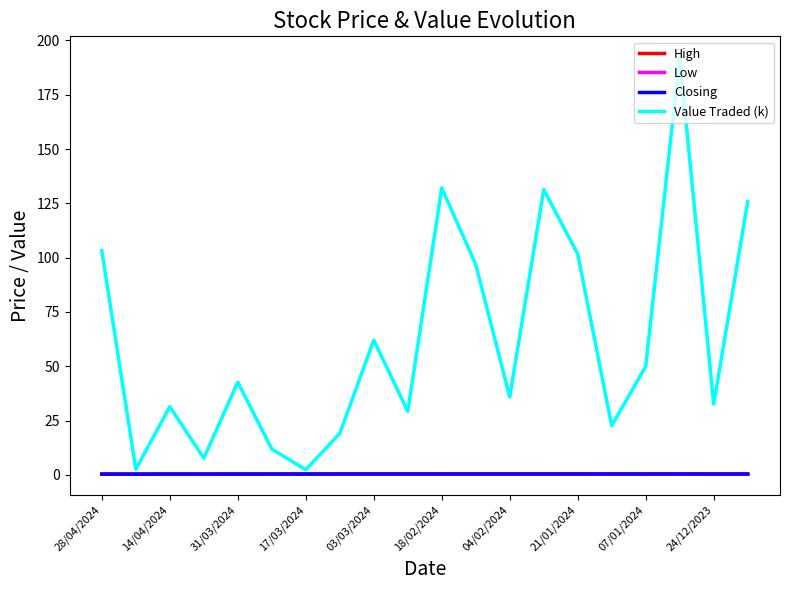

Is this an area chart (filled region under the line)?

No